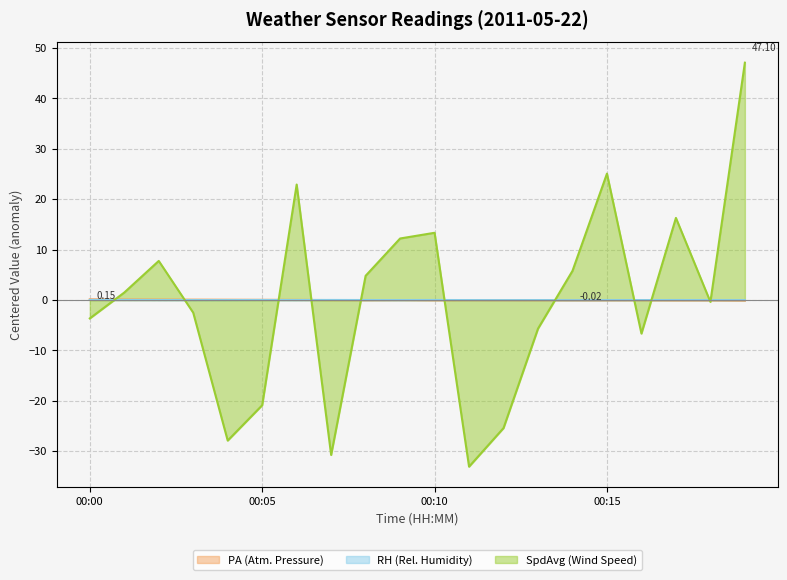

How many values in the SpdAvg series are below 1?

10